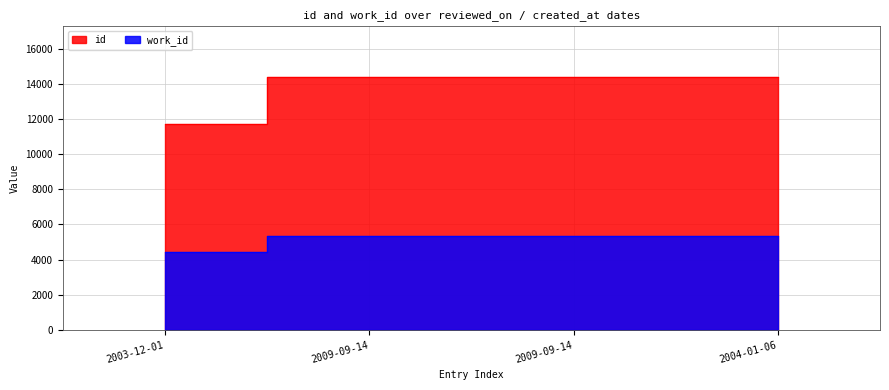

Between 2003-12-01 and 2009-09-14, which is larger?

2009-09-14